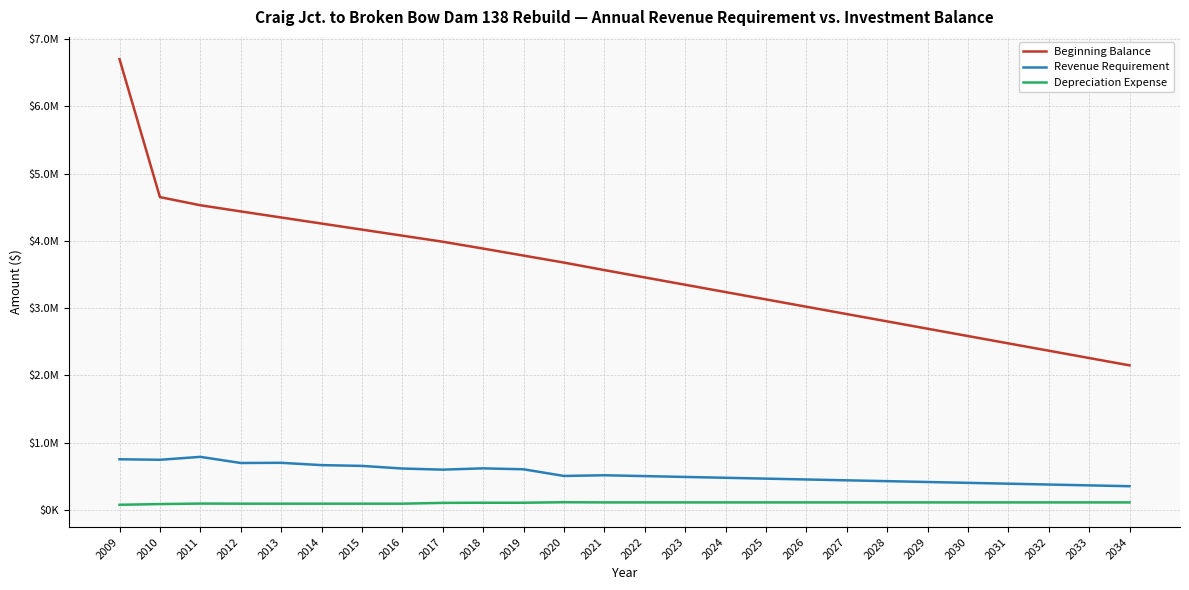

What is the sum of all Depreciation Expense values?

2649550.1